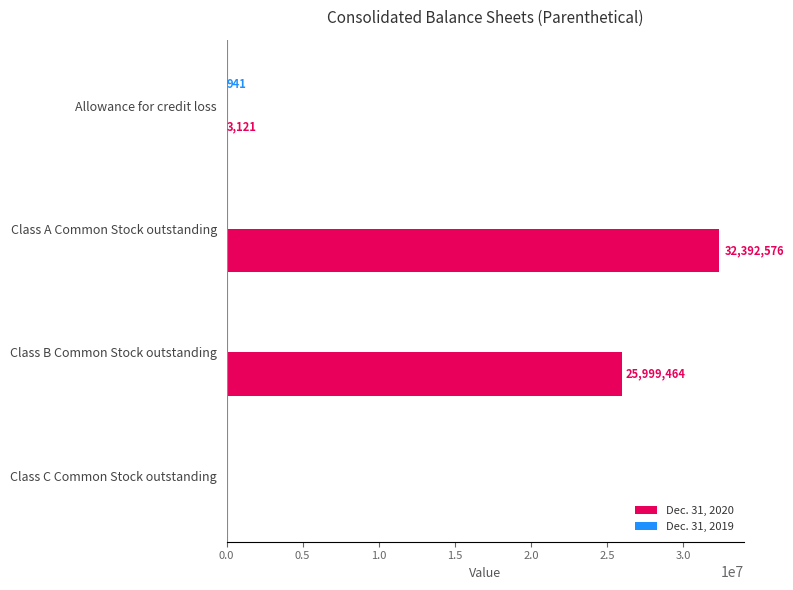

At which category is the sum across all series the highest?

Class A Common Stock outstanding